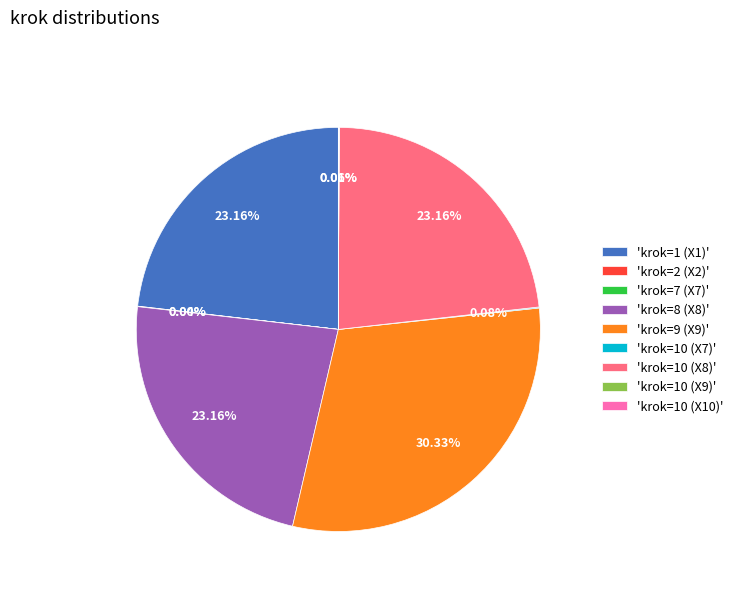

Which category has the biggest portion of the pie?

'krok=9 (X9)'